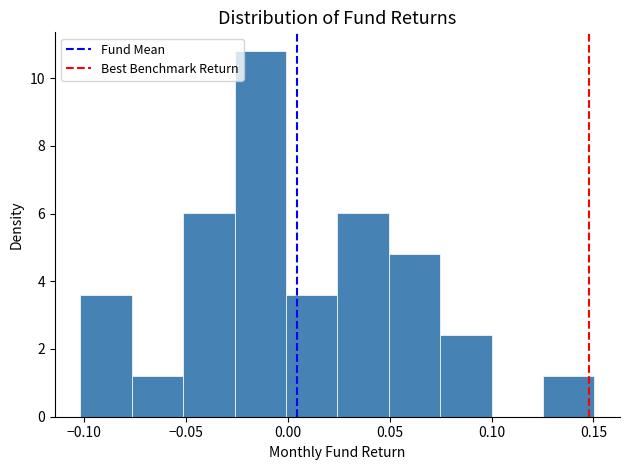

Reading left to right, list every bar in this chart as the range it spans on the x-axis followed by its height. Neither the bar edges nor the heights are printed on the chart, so give them approximately, as read against the axes.

-0.100 to -0.075: 3.6
-0.075 to -0.050: 1.2
-0.050 to -0.025: 6.0
-0.025 to 0.000: 10.8
0.000 to 0.025: 3.6
0.025 to 0.050: 6.0
0.050 to 0.075: 4.8
0.075 to 0.100: 2.4
0.100 to 0.125: 0
0.125 to 0.150: 1.2